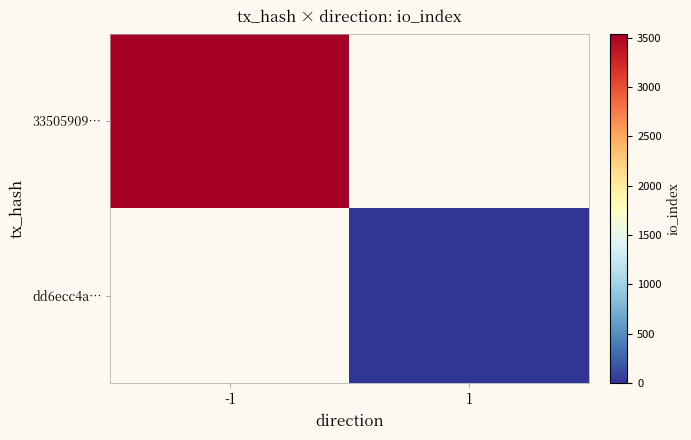

At how many categories does at least one series exceed 1358?

1